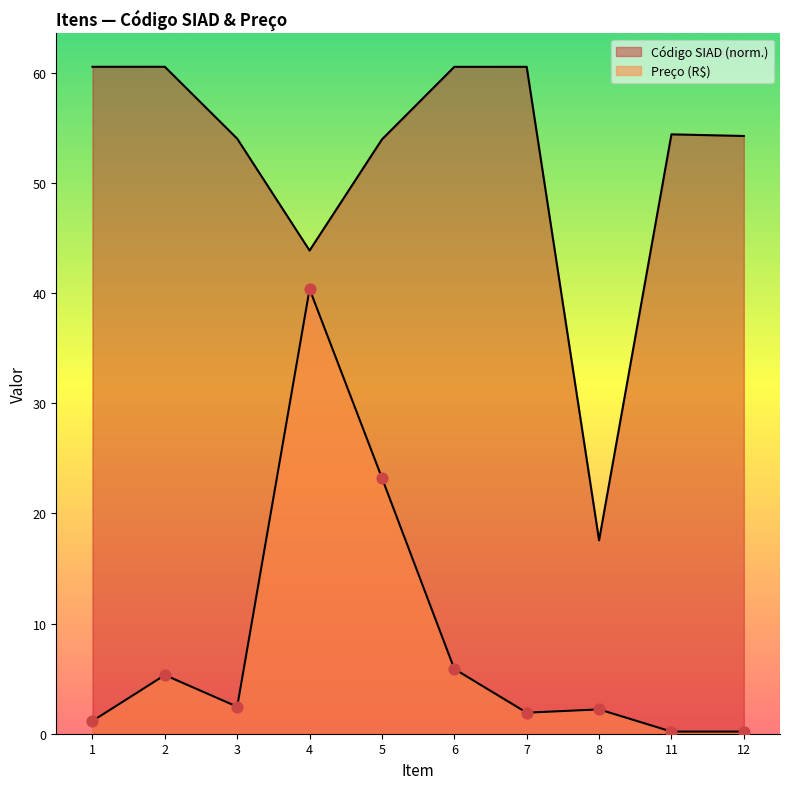

Which series contains the lowest Y value?

Preço